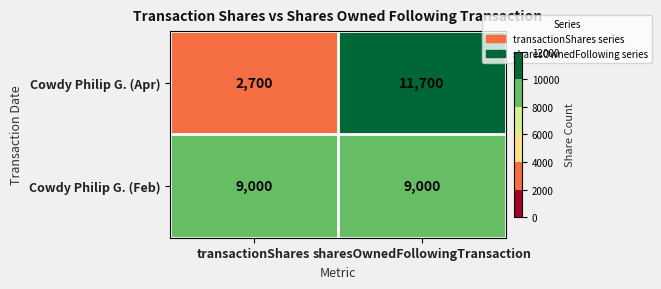

The value of Cowdy Philip G. (Feb) at transactionShares is 15111. True or false?

False